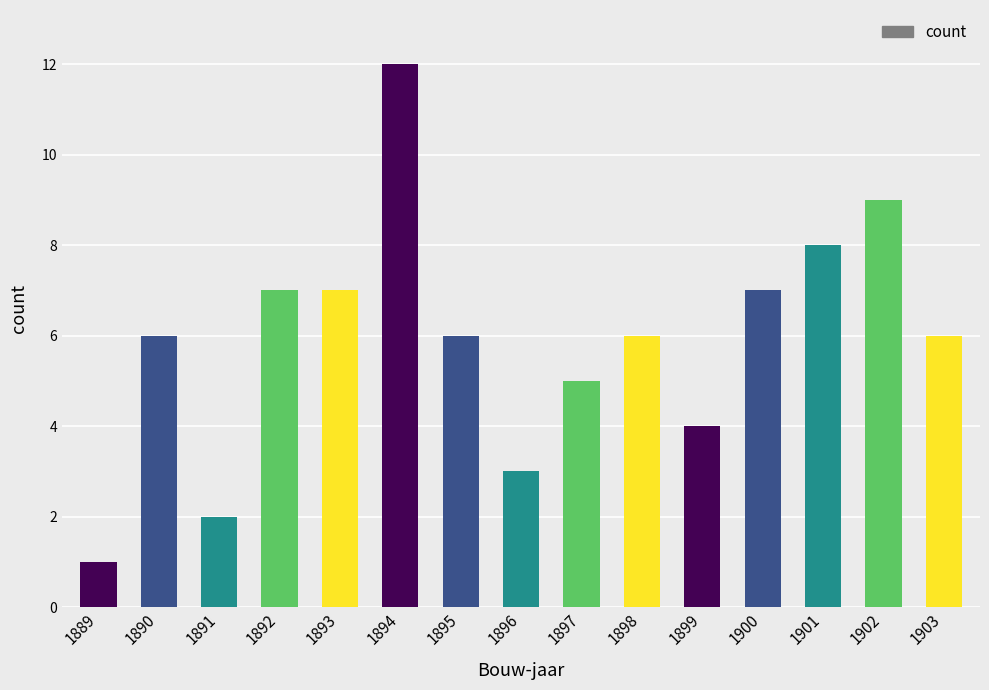

True or false: the data shows 10 at 1890.

False